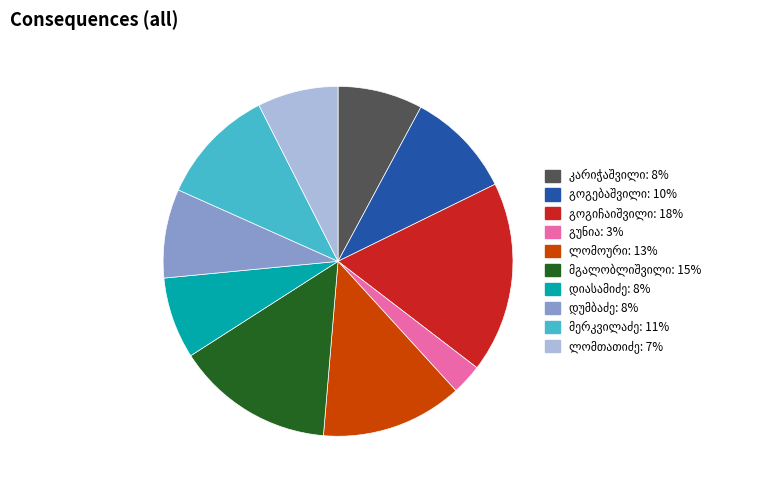

Does any single category account for the majority?

No